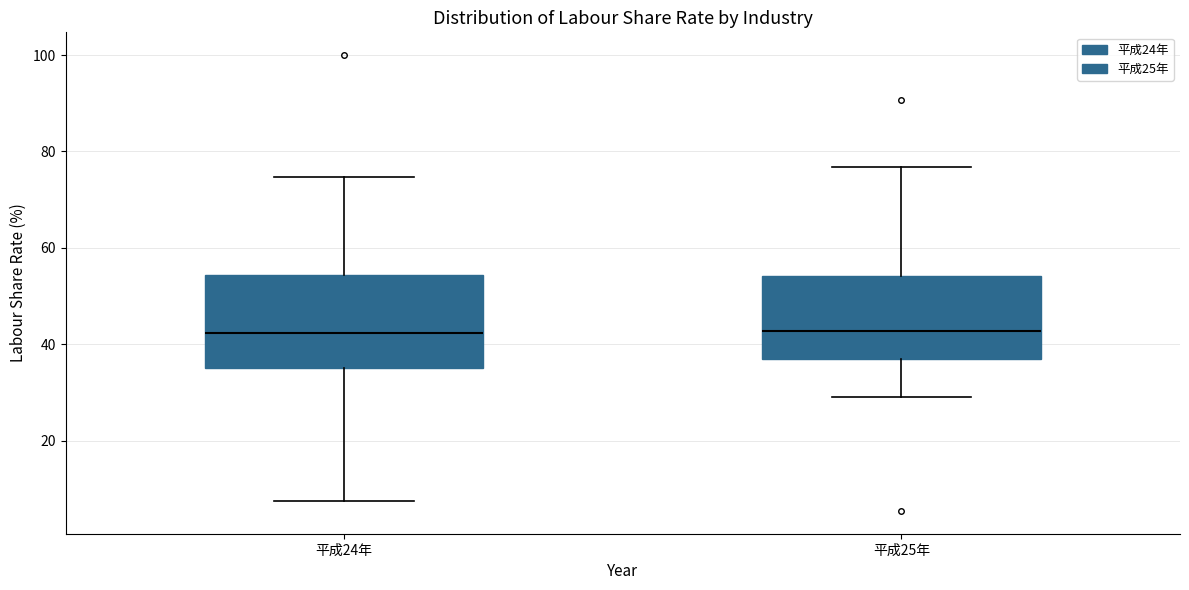

Reading left to right, read every box against the y-axis: the position of its median line, the range the box covers, and the ends of its whiskers. The values are not printed on the chart, so give them approximately, as read against the axis.

平成24年: median 42, box 36 to 54, whiskers 8 to 74
平成25年: median 42, box 36 to 54, whiskers 30 to 76